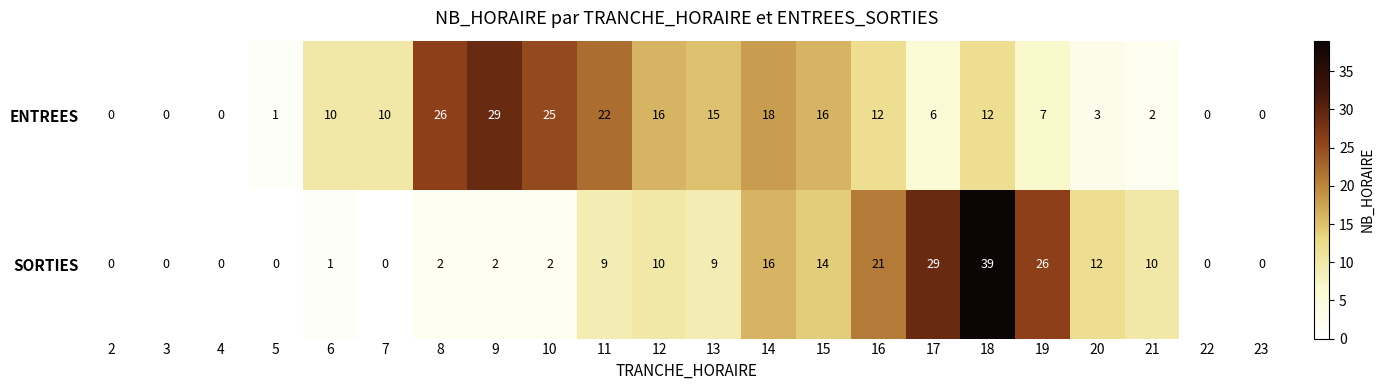

What value does the ENTREES series have at 15?

16